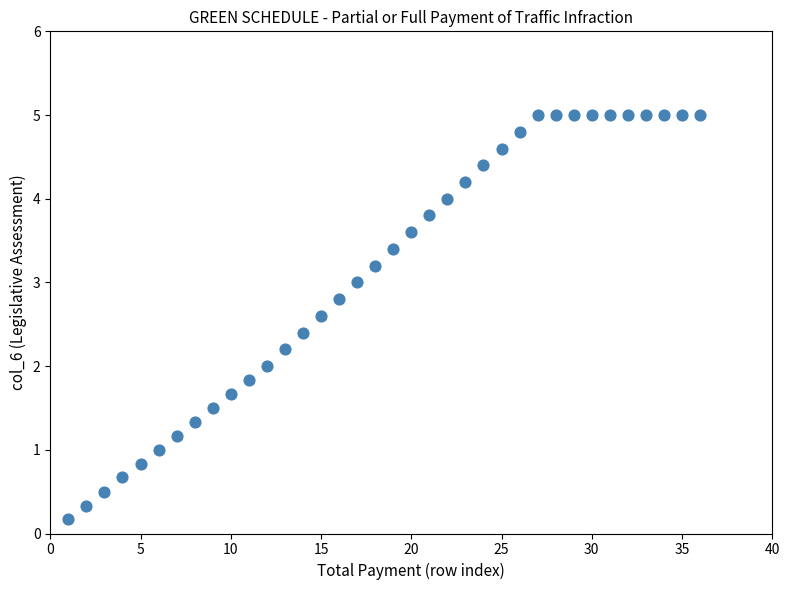

What is the range of X values (max minus min)?

35.0